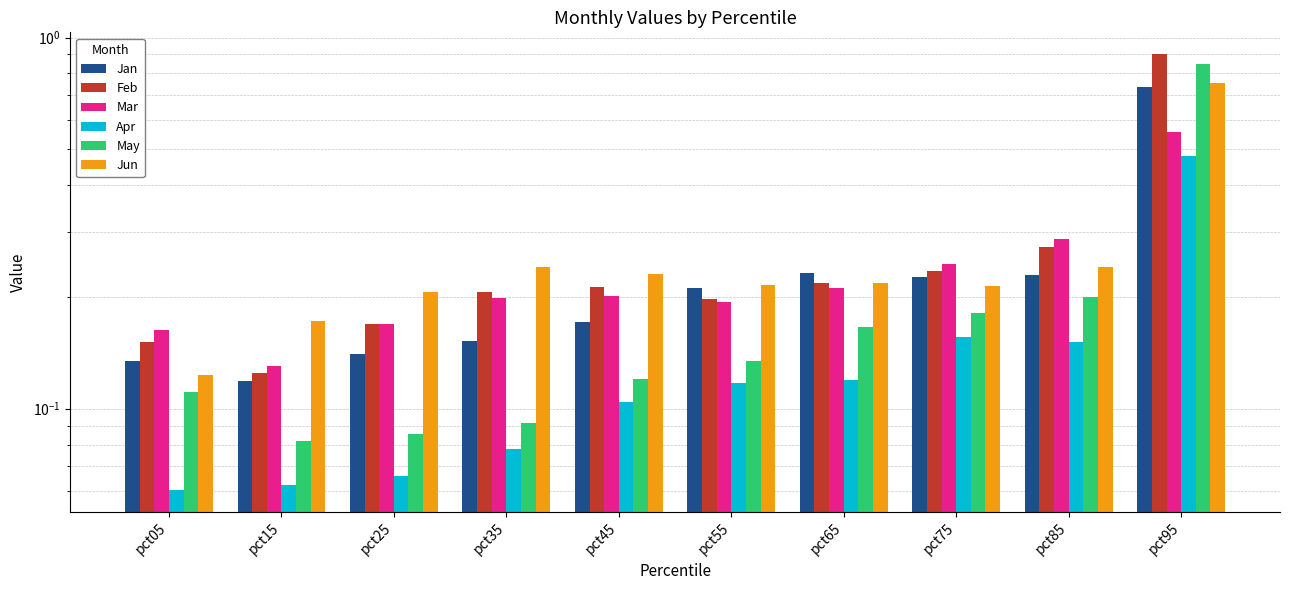

The Mar series shows 0.3 at pct85. True or false?

True